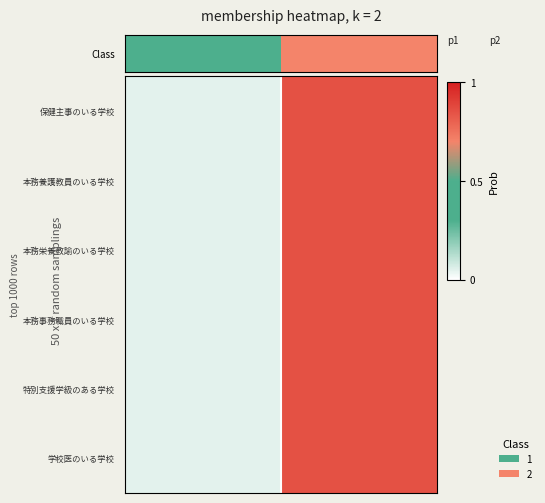

List the series in order of their peak value, lowest first.

保健主事のいる学校, 本務養護教員のいる学校, 本務栄養教諭のいる学校, 本務事務職員のいる学校, 特別支援学級のある学校, 学校医のいる学校